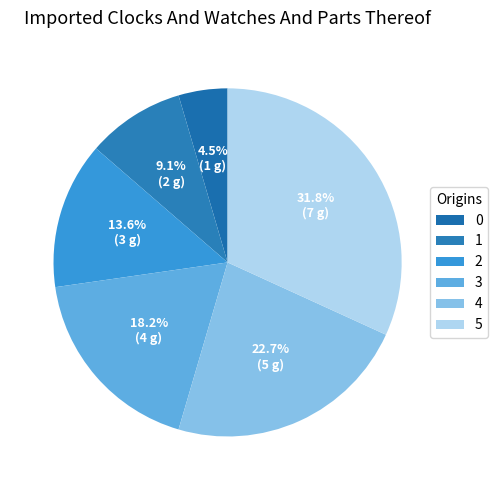

Does any single category account for the majority?

No